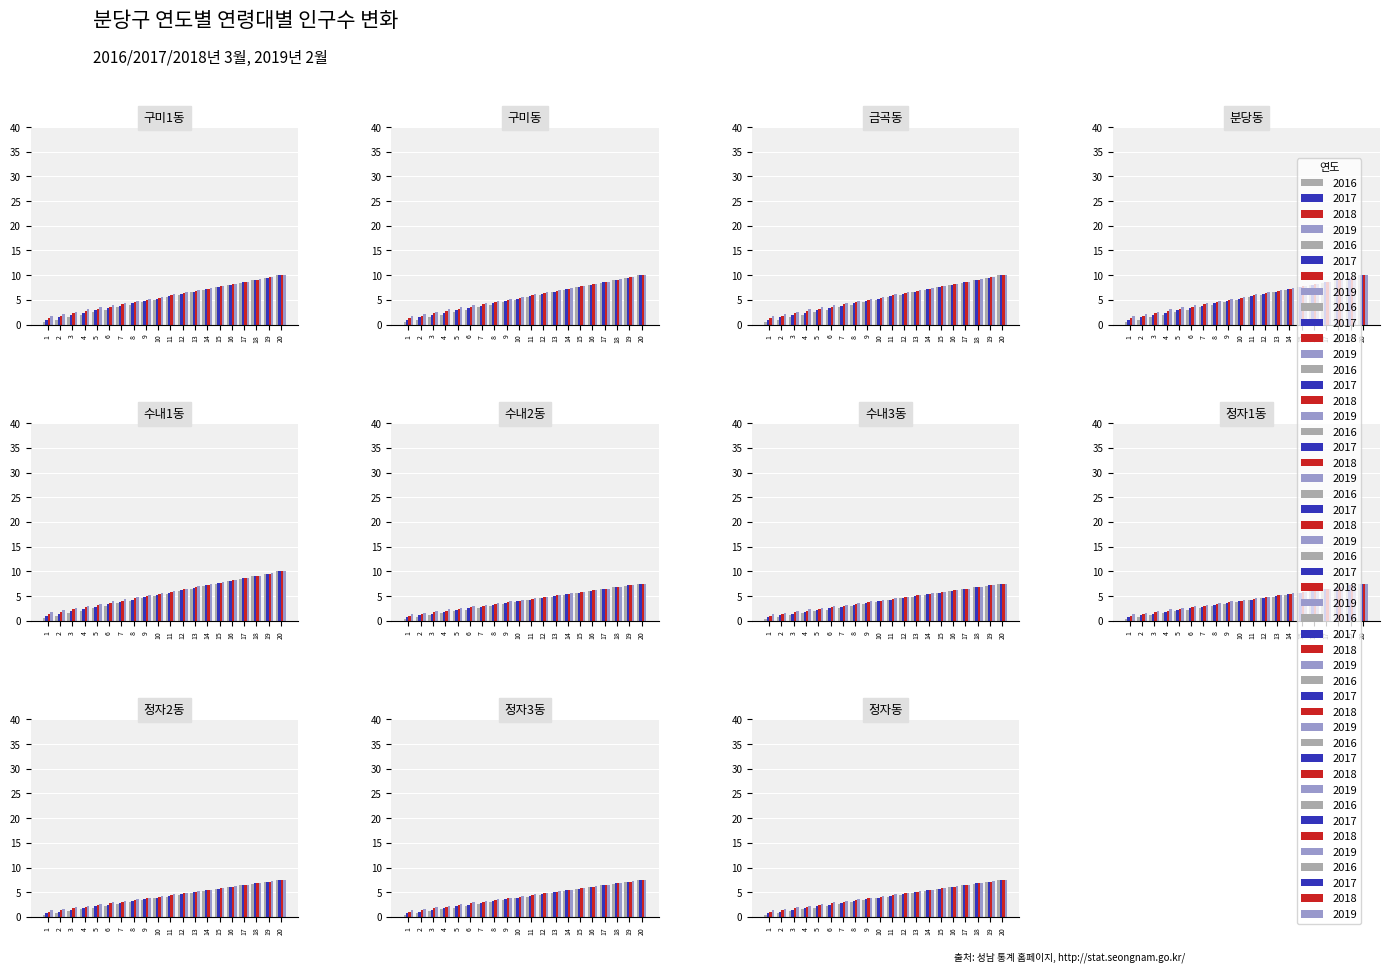

At which label does 2017 first exceed 5?

10